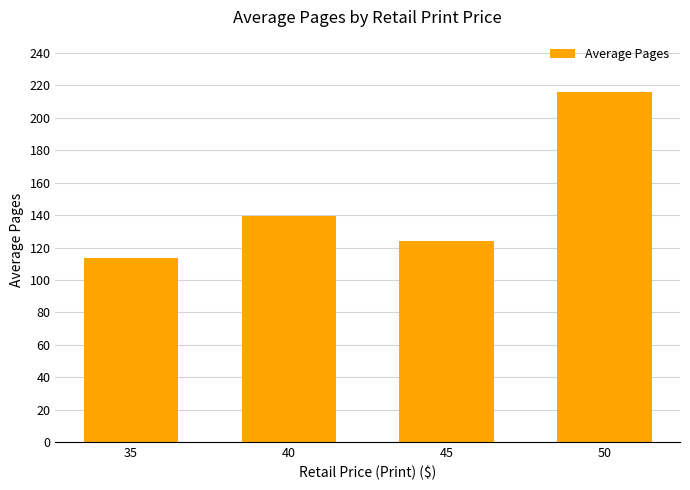

What is the change in value from 45 to 50?

+92.0